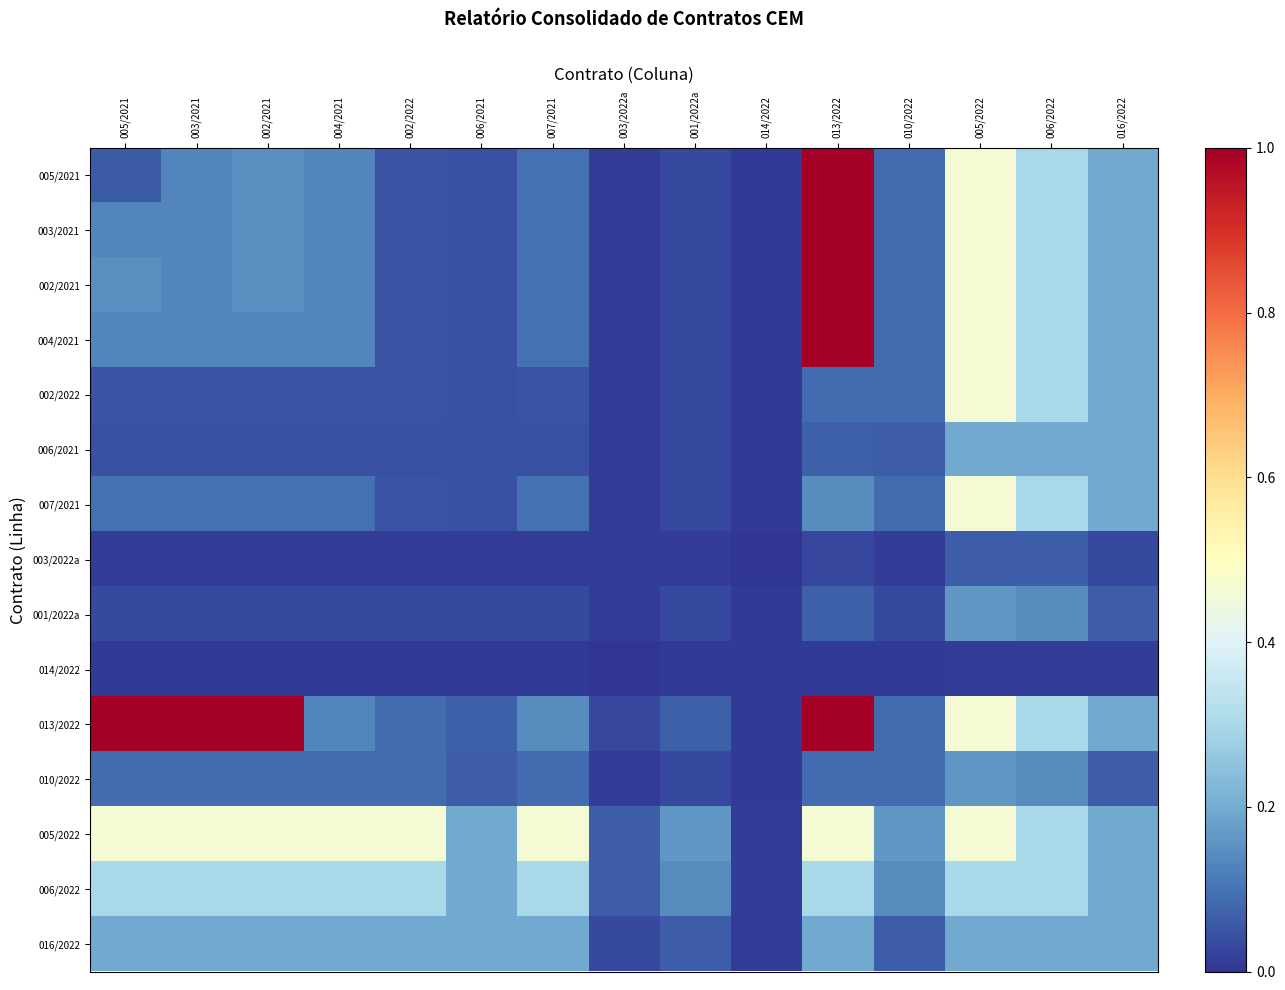

List the series in order of their peak value, highest first.

005/2021, 003/2021, 002/2021, 004/2021, 013/2022, 002/2022, 007/2021, 005/2022, 006/2022, 006/2021, 016/2022, 001/2022a, 010/2022, 003/2022a, 014/2022